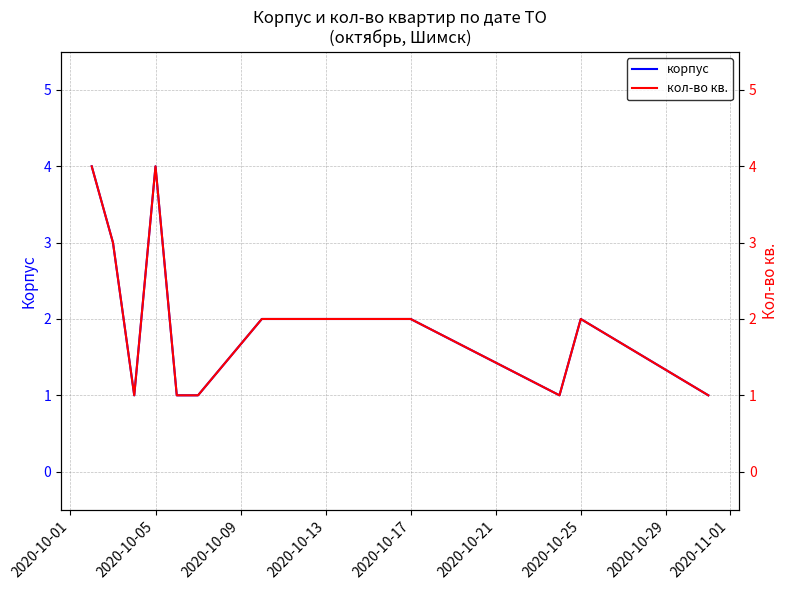

Is it true that корпус equals 3 at 2020-10-17?

False